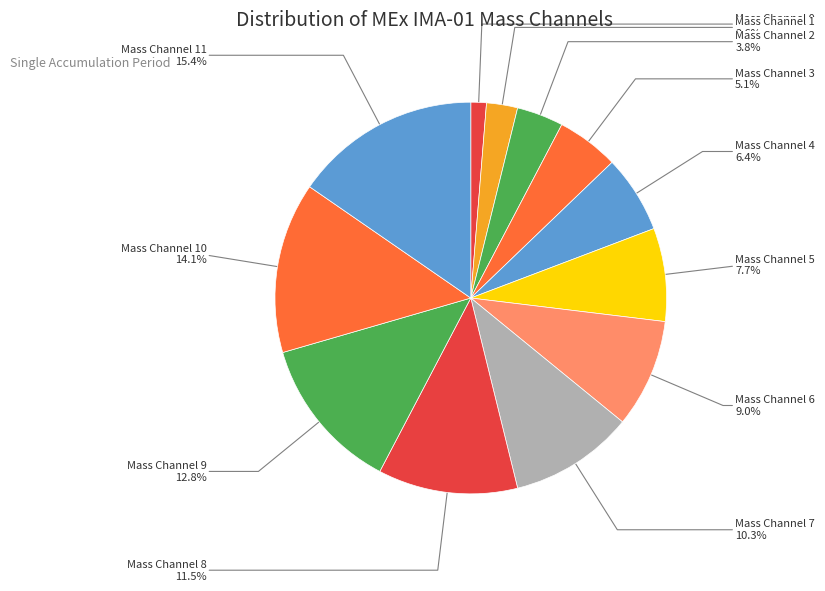

Which slice is the largest?

Mass Channel 11